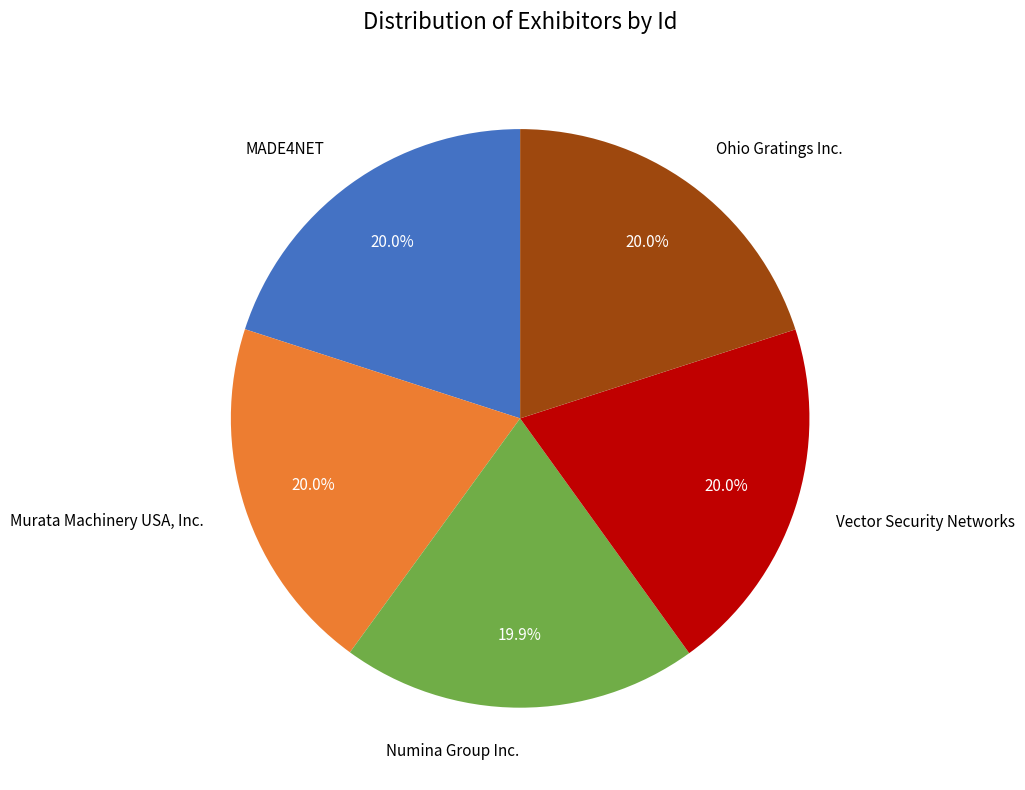

What percentage is the Murata Machinery USA, Inc. slice, to the nearest percent?

20%